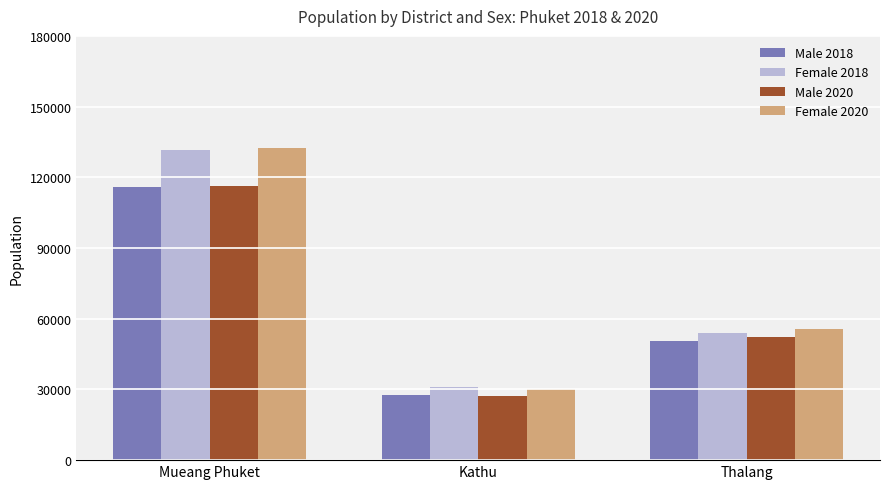

Count the number of data series in this chart.

4